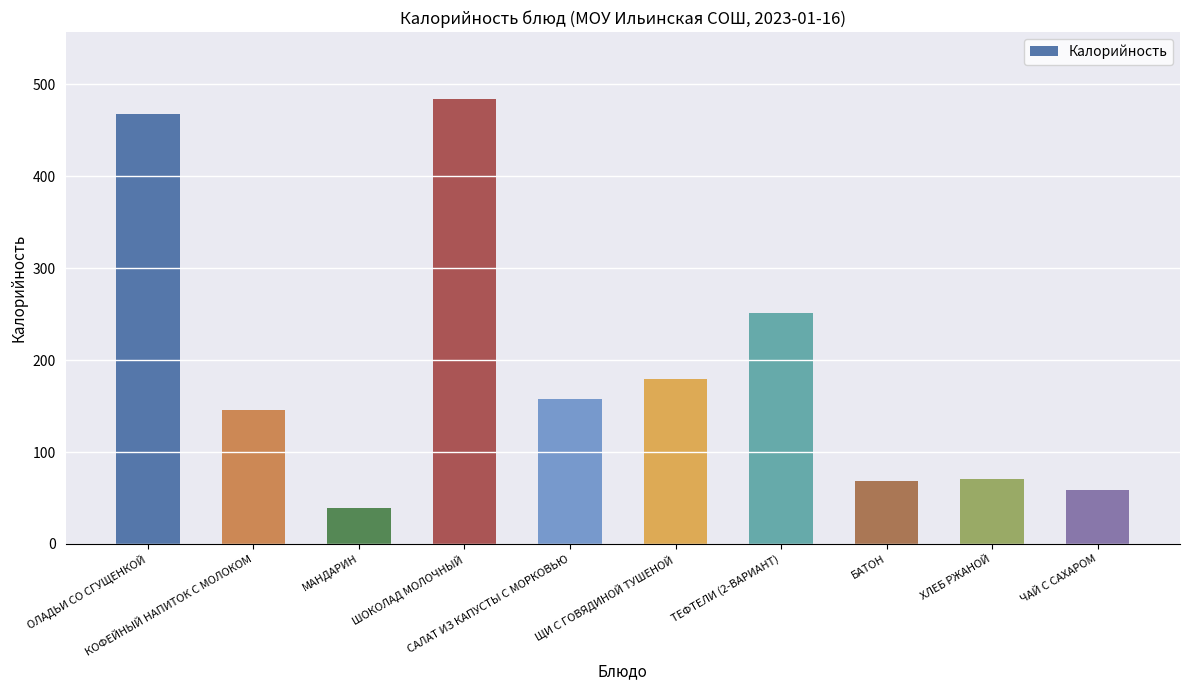

What is the label of the 4th bar from the left?

ШОКОЛАД МОЛОЧНЫЙ